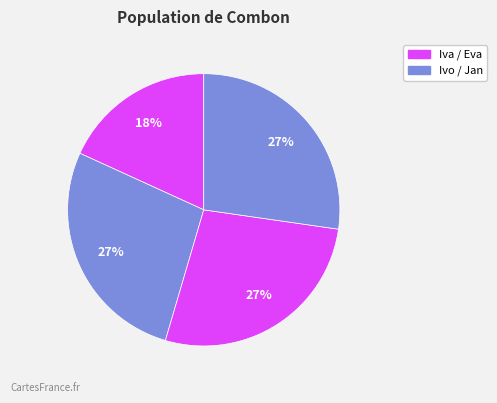

How many segments does this pie chart have?

4